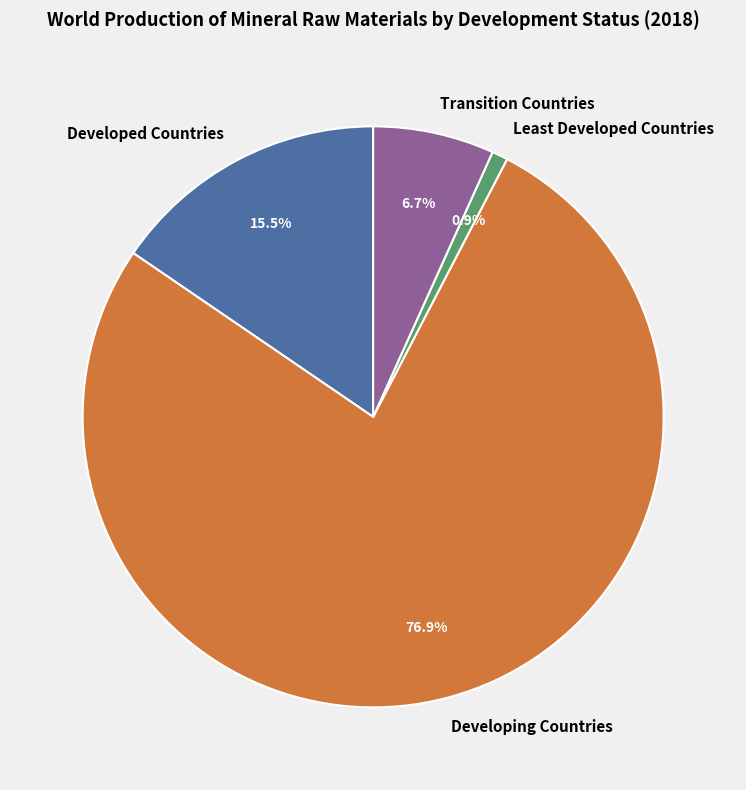

Is the sum of Developed Countries and Developing Countries greater than half?

Yes